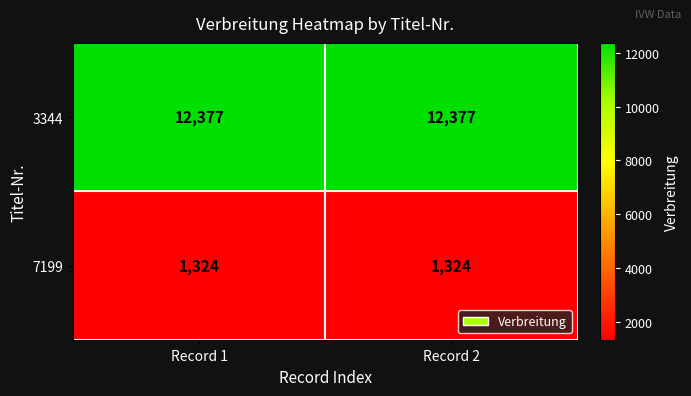

Reading left to right, what are all the values shown in this chart?

3344: Record 1=12377	Record 2=12377
7199: Record 1=1324	Record 2=1324